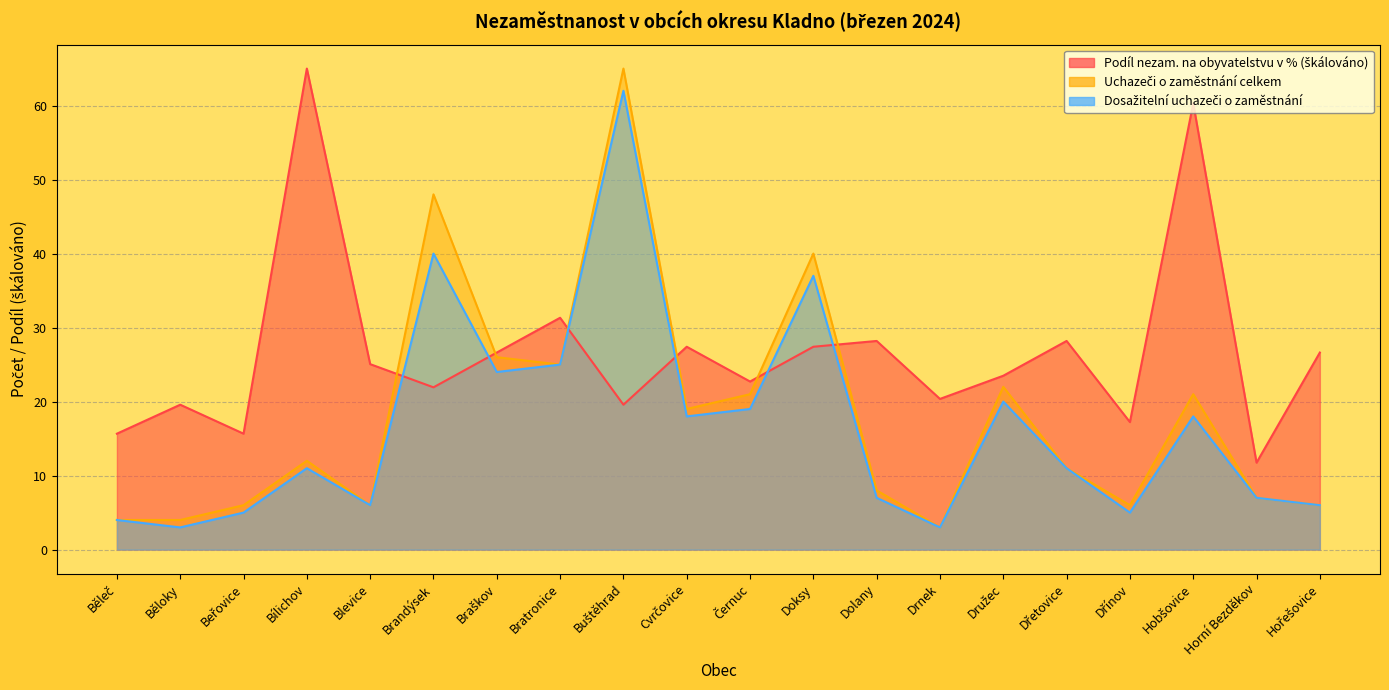

What is the minimum value for Uchazeči o zaměstnání celkem?

3.0